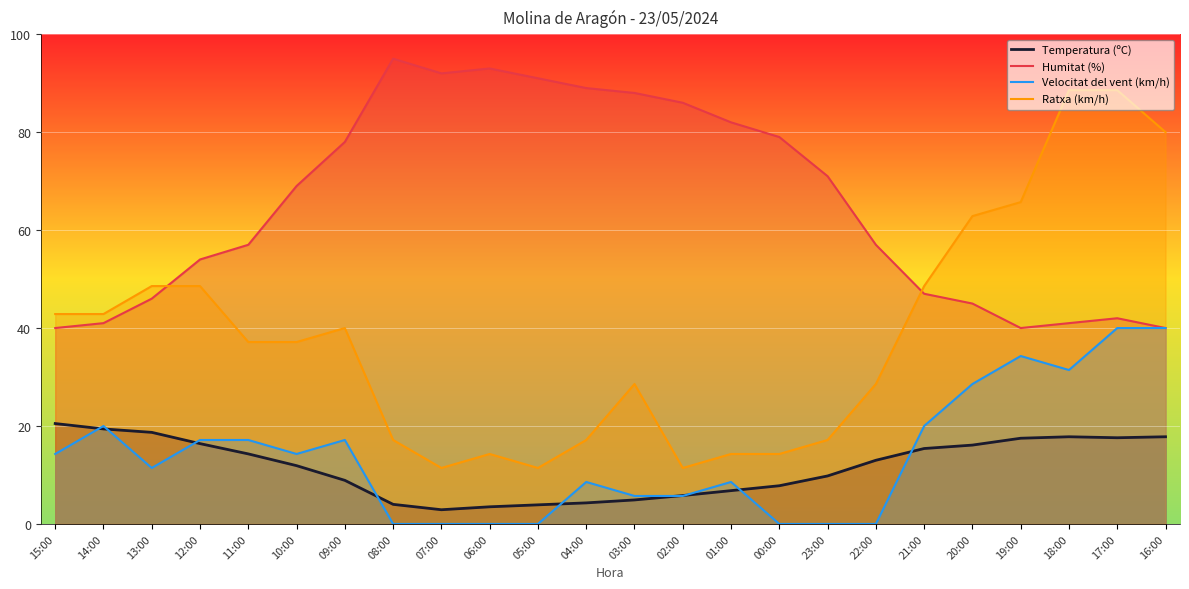

True or false: Ratxa (km/h) and Temperatura (ºC) intersect in this chart.

False